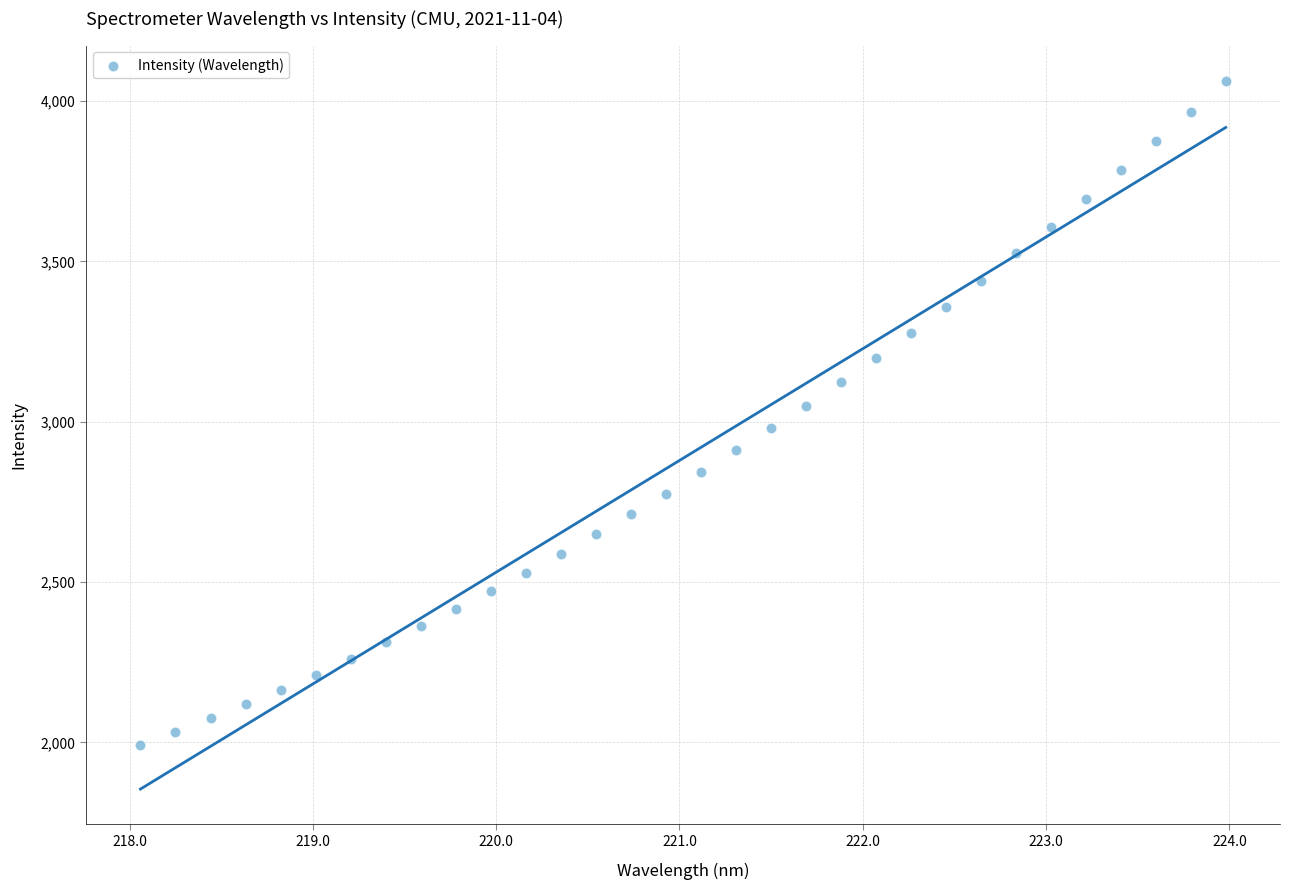

What is the range of X values (max minus min)?

5.9